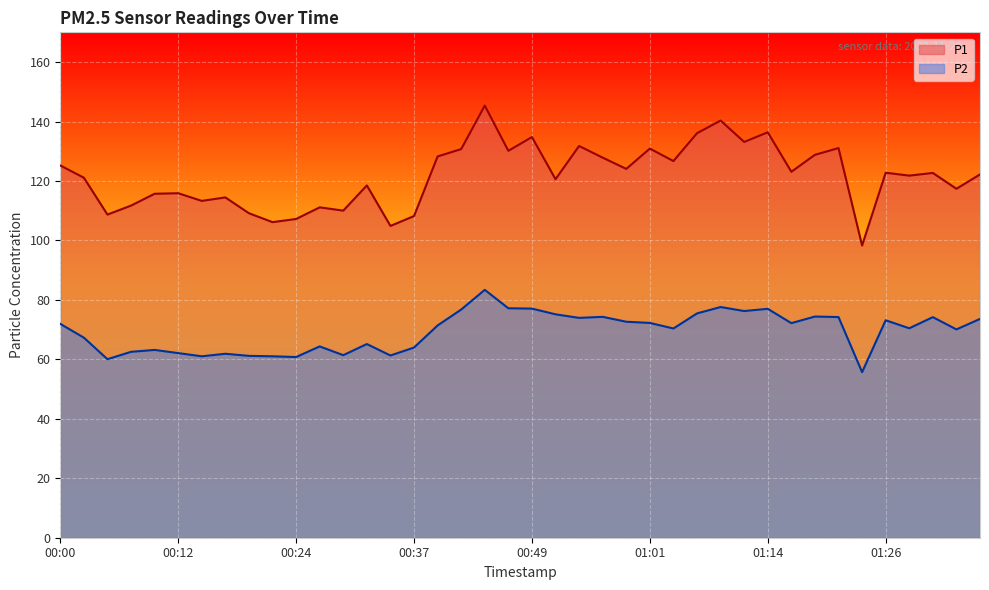

Rank the categories by P2 value from lowest to highest.

01:24, 00:05, 00:24, 00:15, 00:22, 00:19, 00:34, 00:29, 00:17, 00:12, 00:07, 00:10, 00:37, 00:27, 00:32, 00:02, 01:34, 01:04, 01:29, 00:39, 00:00, 01:16, 01:01, 00:59, 01:26, 01:36, 00:54, 01:31, 01:21, 00:56, 01:19, 00:51, 01:06, 01:11, 00:42, 01:14, 00:49, 00:46, 01:09, 00:44